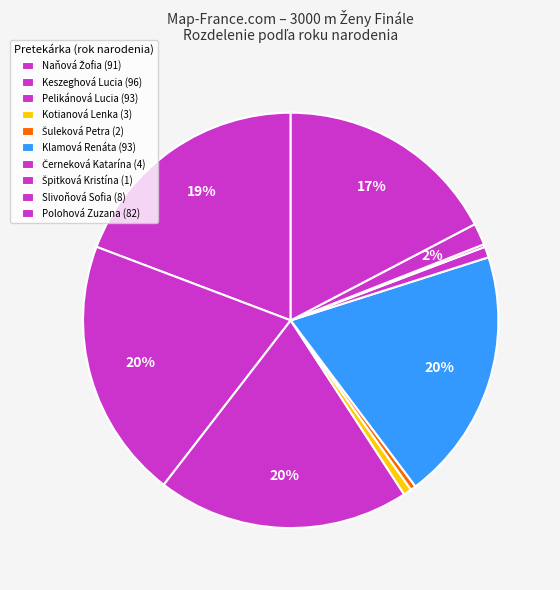

Rank the categories by value from highest to lowest.

Keszeghová Lucia, Pelikánová Lucia, Klamová Renáta, Naňová Žofia, Polohová Zuzana, Slivoňová Sofia, Černeková Katarína, Kotianová Lenka, Šuleková Petra, Špitková Kristína